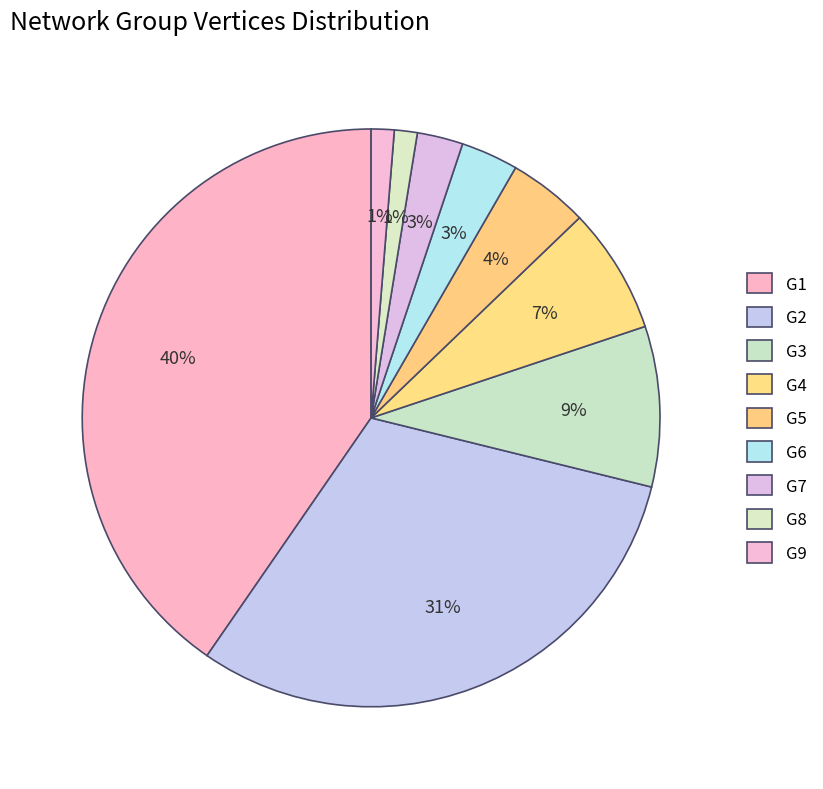

To the nearest percent, what is the combined percentage of G1 and G6?

44%